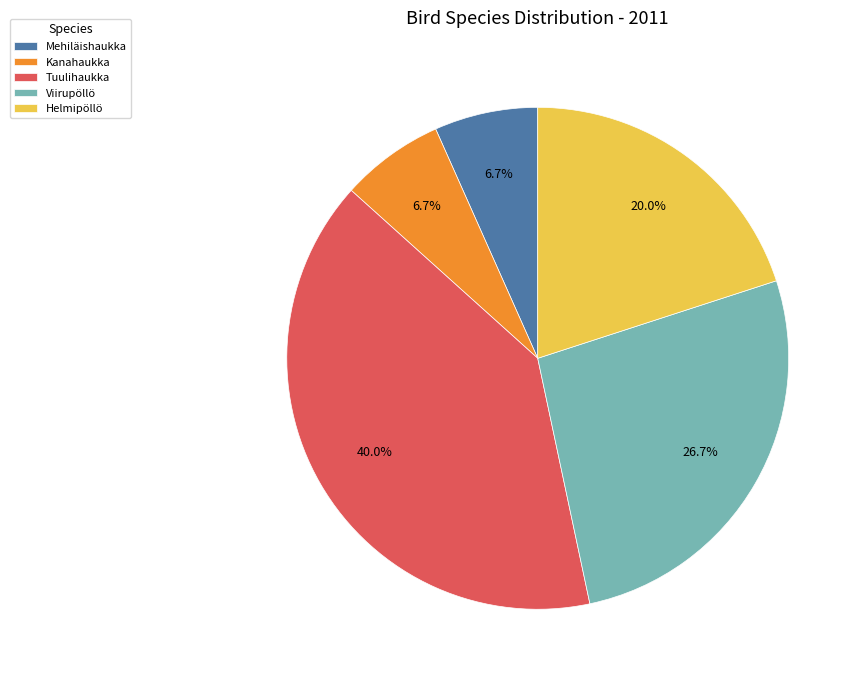

Which category has the biggest portion of the pie?

Tuulihaukka